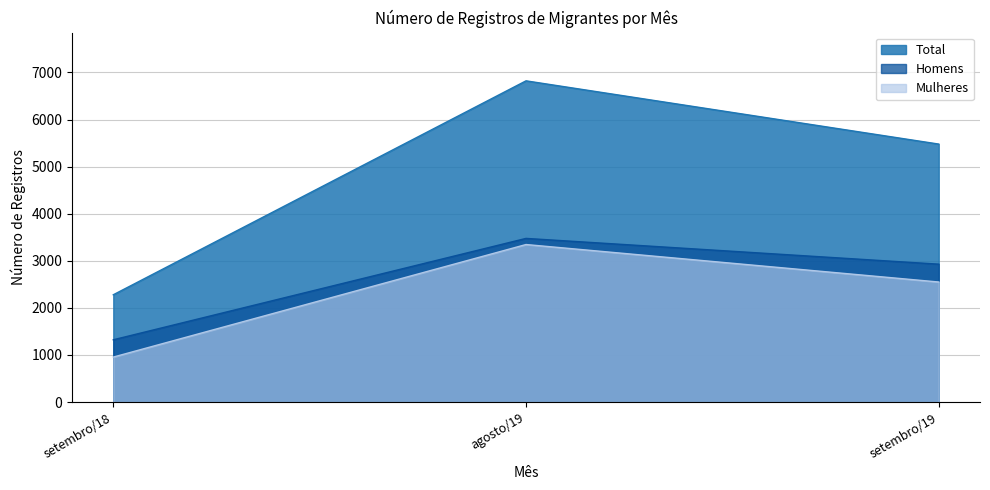

What is the label of the 3rd point from the right?

setembro/18